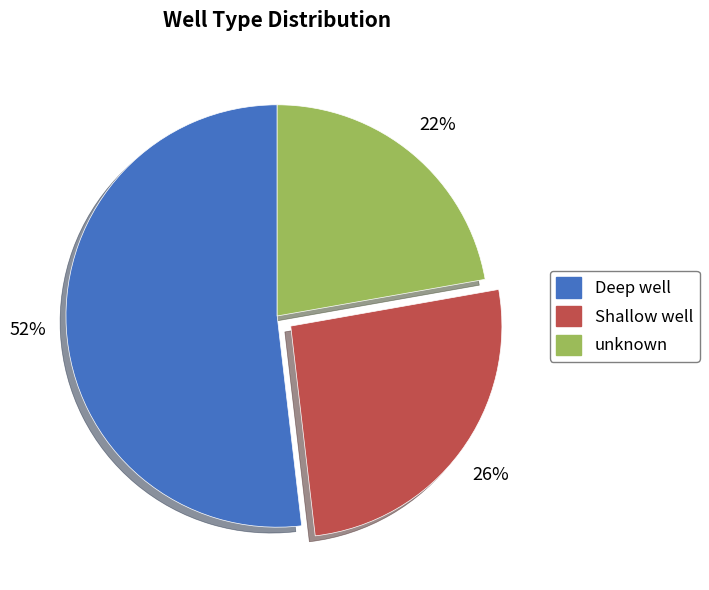

Which slice is the largest?

Deep well